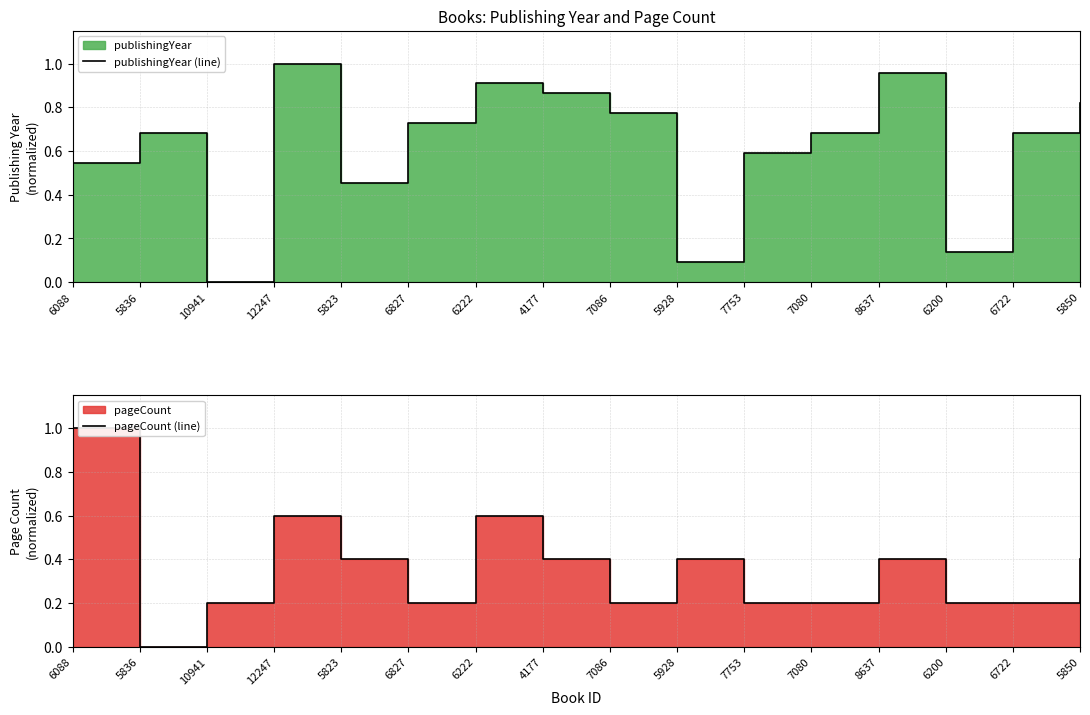

What position from the right is 7753?

6